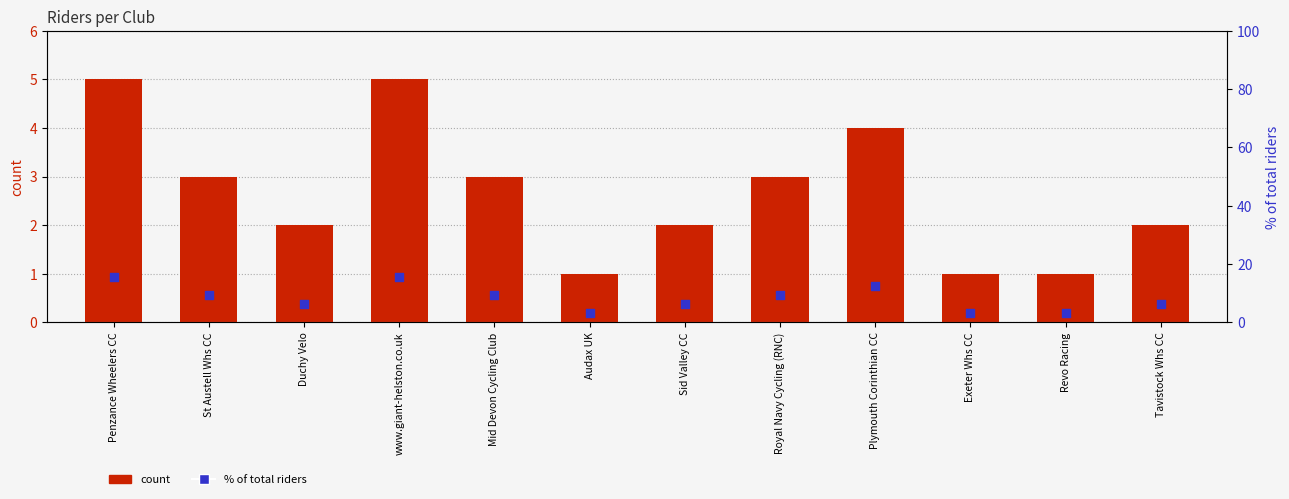

Which series has the largest total across all categories?

% of total riders